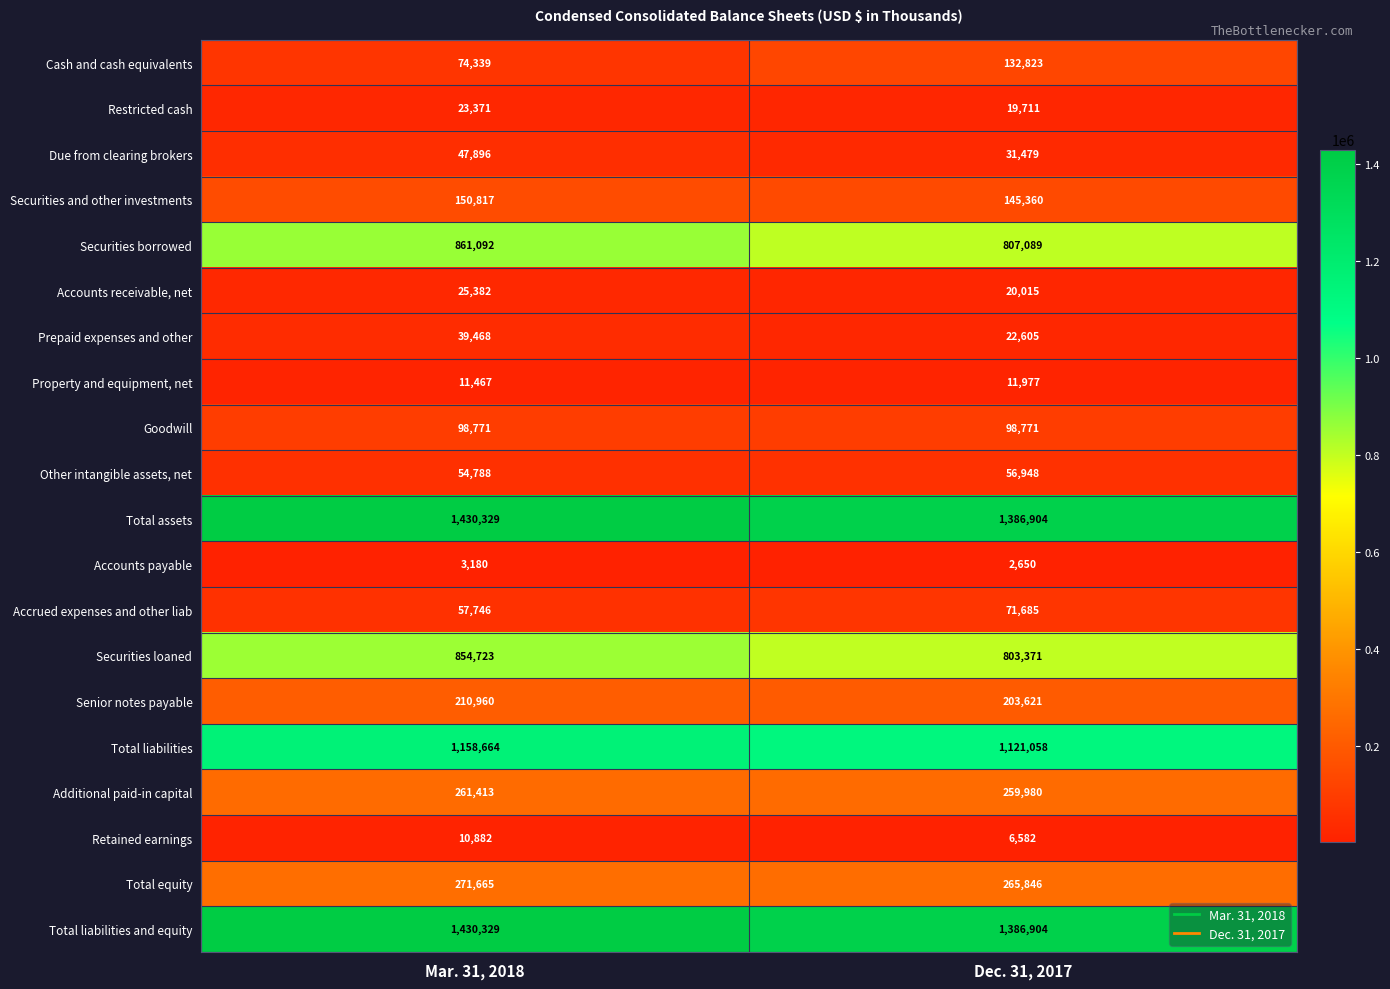

Between Mar. 31, 2018 and Dec. 31, 2017, which series saw the biggest shift?

Cash and cash equivalents